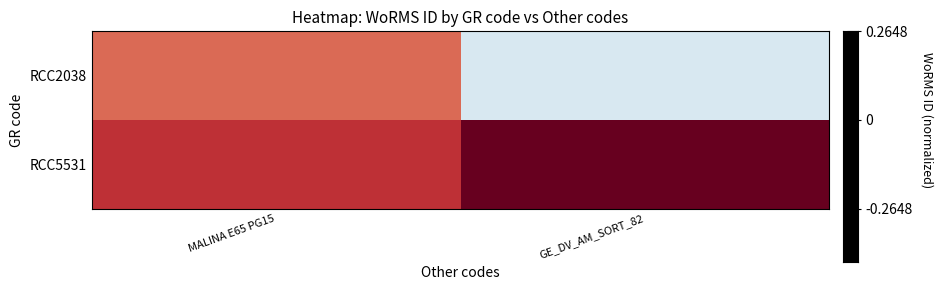

How many categories are shown in the chart?

2